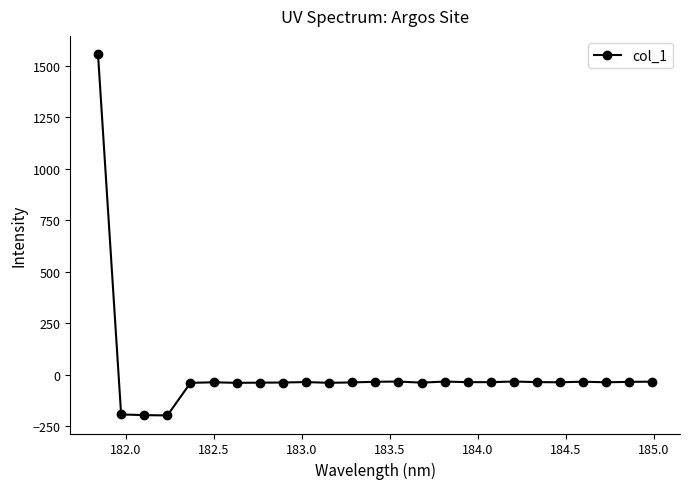

Does the chart have visible grid lines?

No